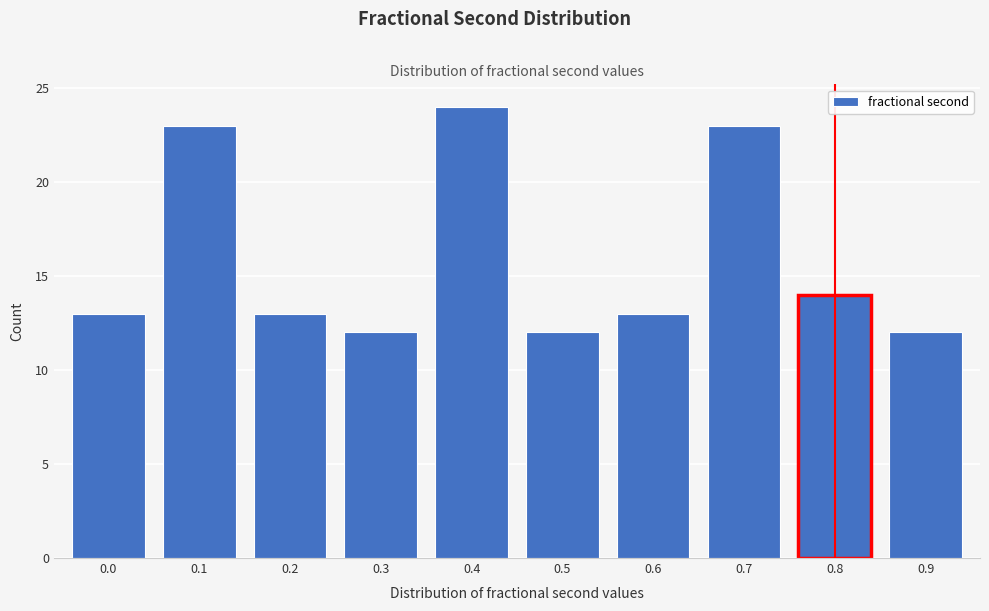

Reading left to right, what are all the values shown in this chart?

13	23	13	12	24	12	13	23	14	12